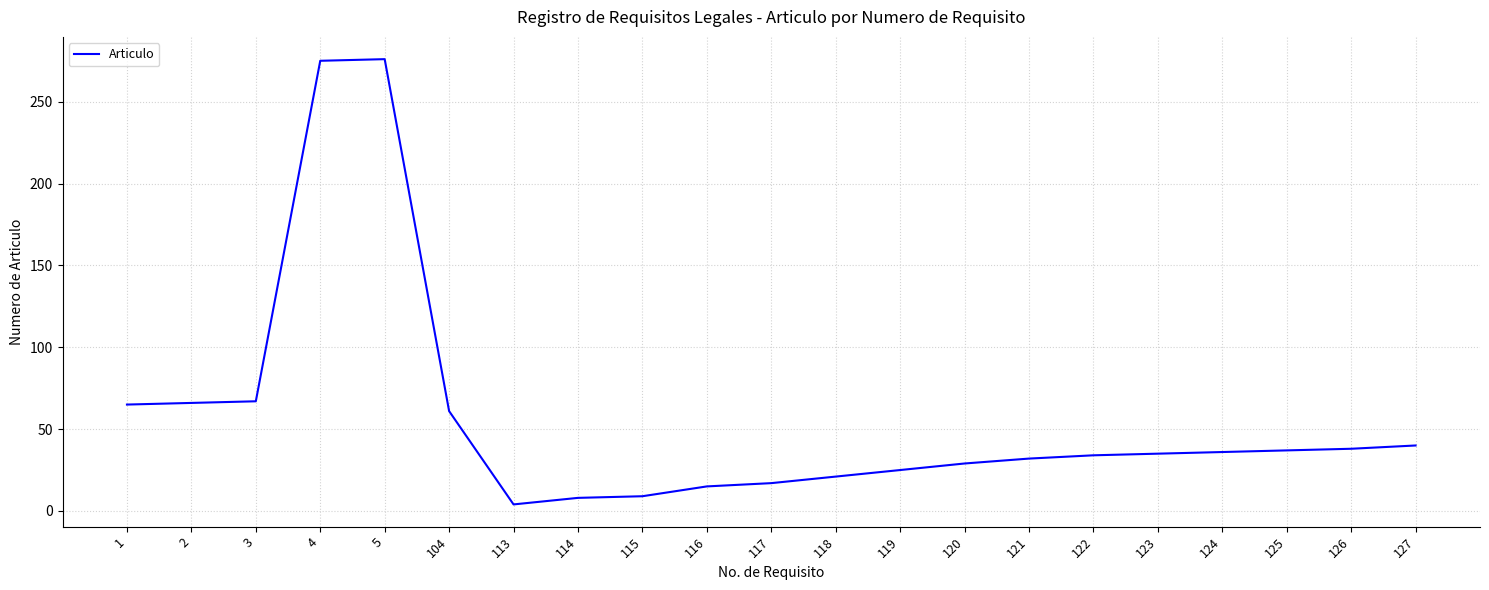

How many lines are shown in the chart?

1